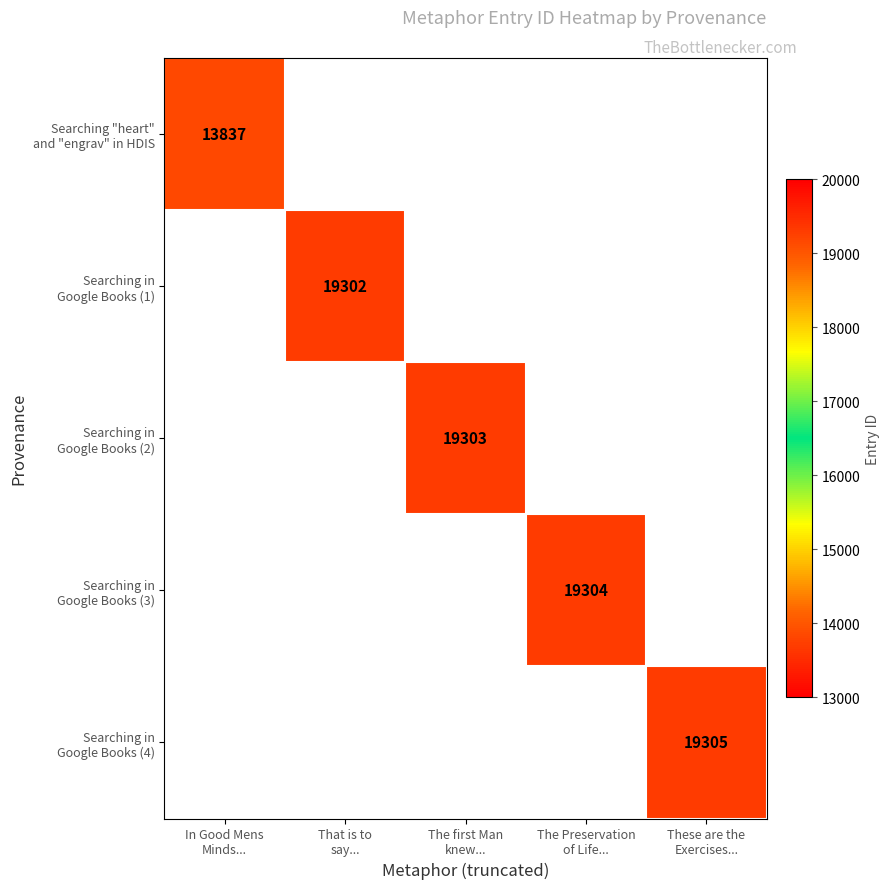

At which label is Searching "heart" and "engrav" in HDIS closest to 13837?

In Good Mens Minds...